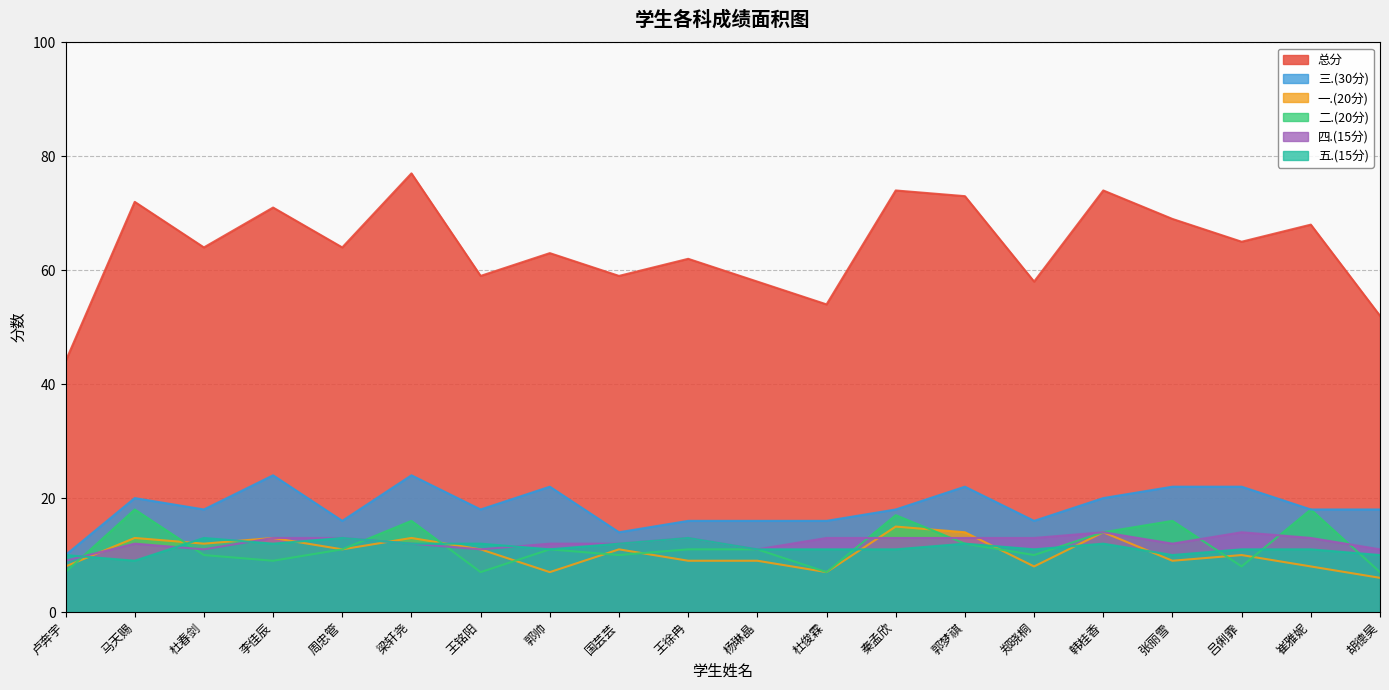

What is the value of the 三.(30分) point at the 18th from the left?

22